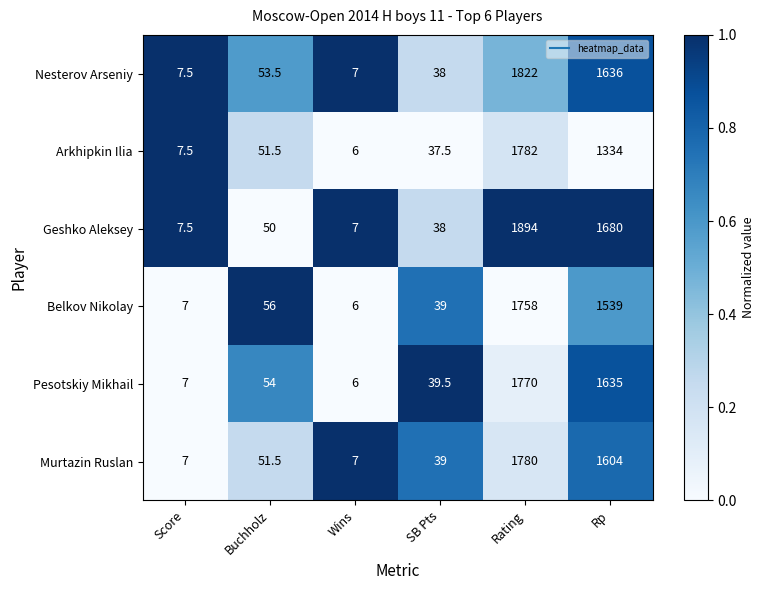

What is the difference between the Pesotskiy Mikhail values at Score and Rp?

1628.0